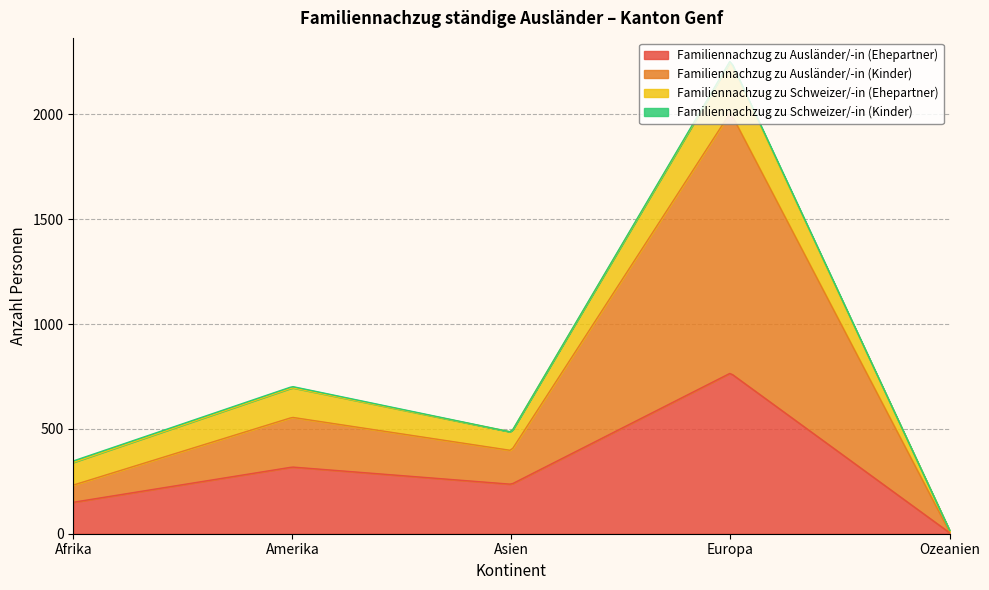

How many data points does each series have?

5